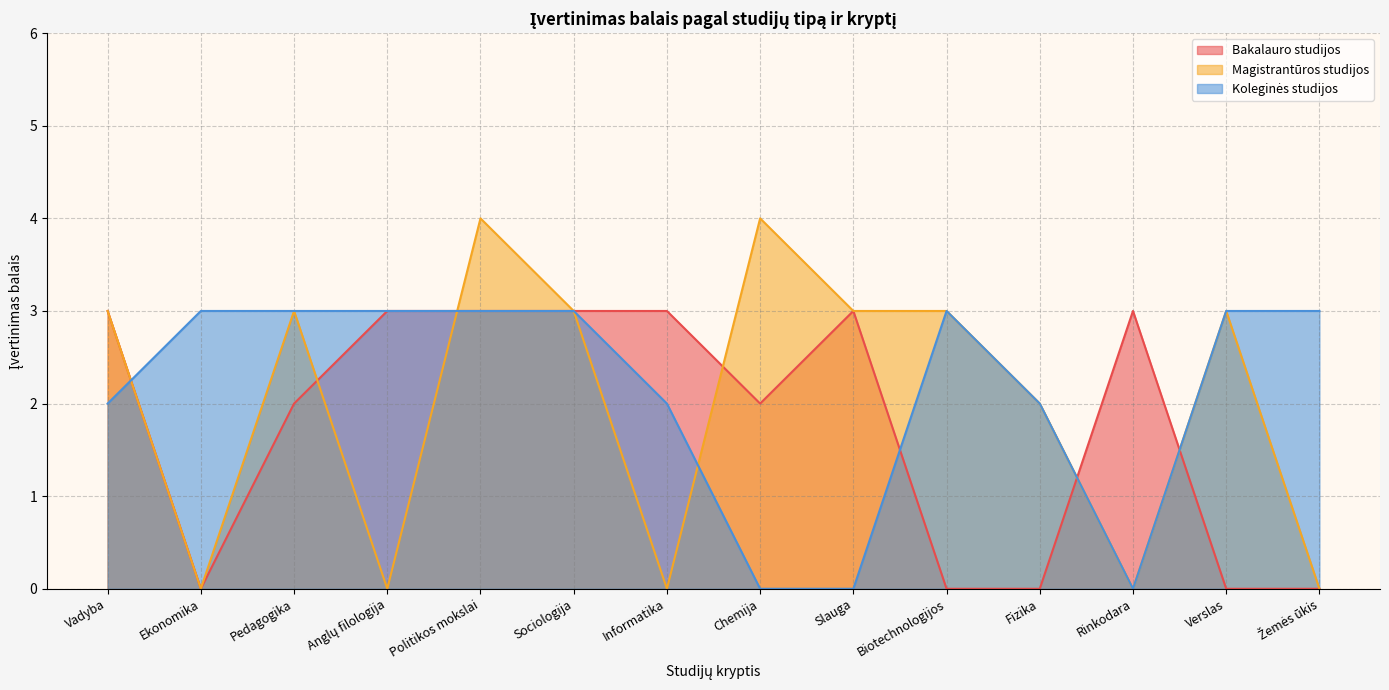

How many data points in Magistrantūros studijos are less than 3?

6